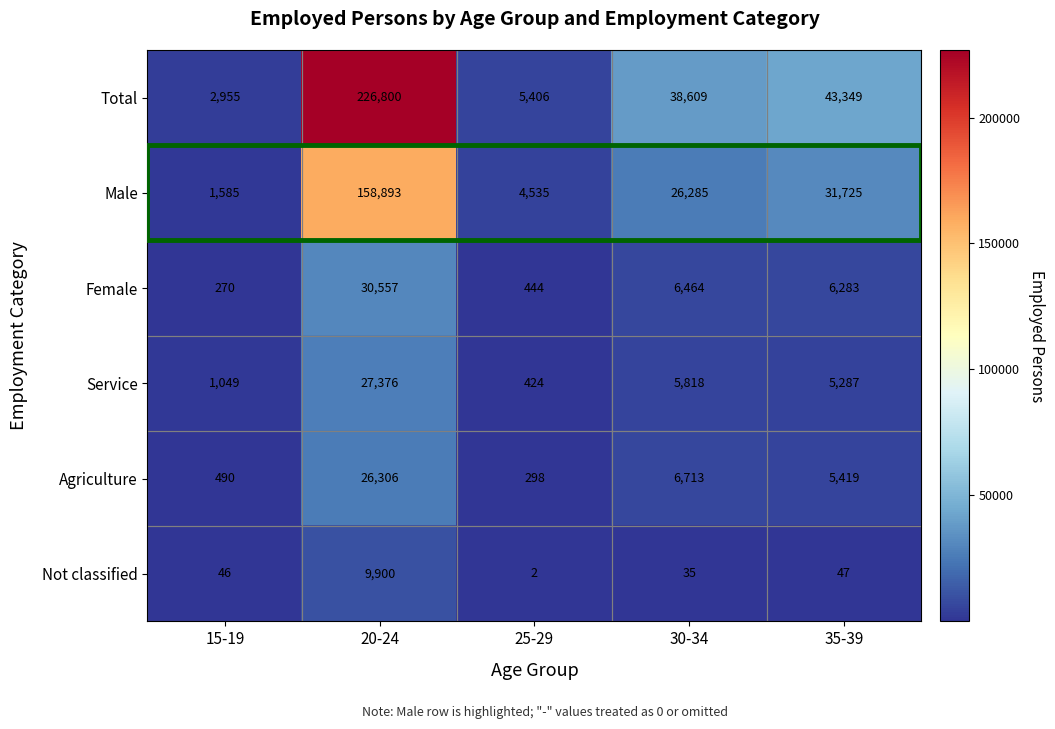

Which series has the largest total across all categories?

Total